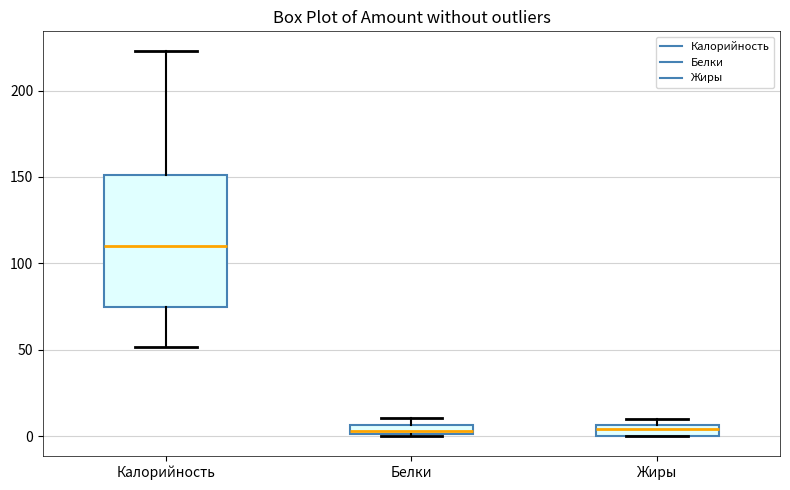

Comparing the boxes themselves (not the whiskers), which one is the tallest?

Калорийность